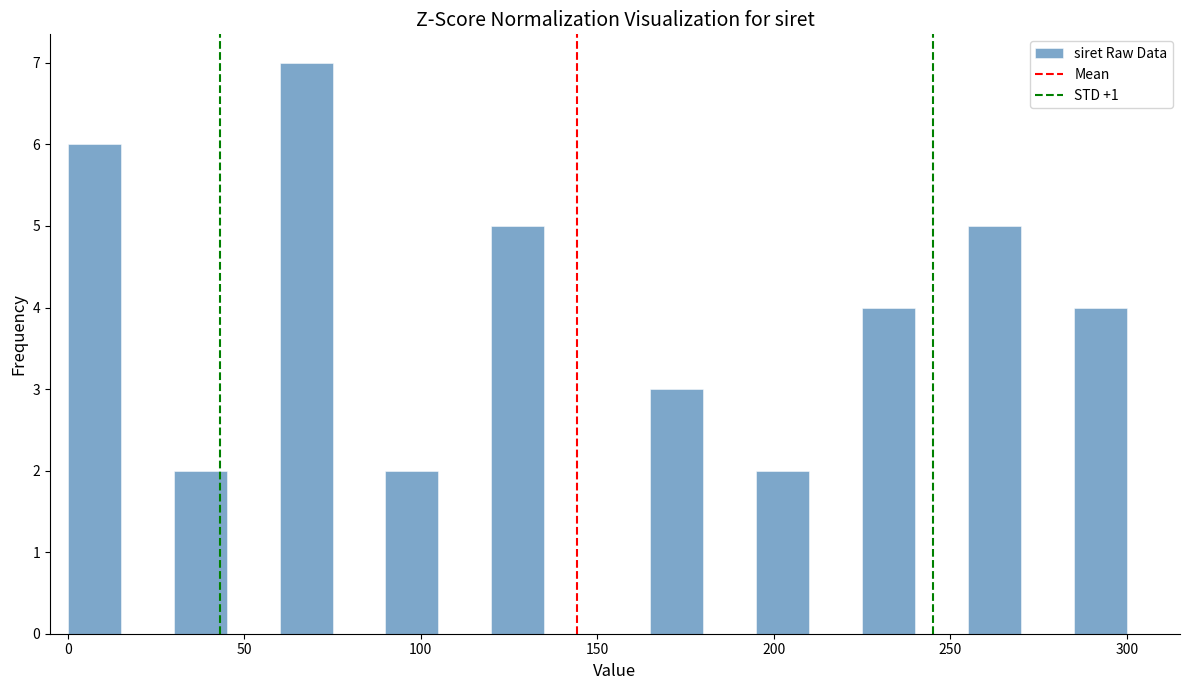

Read against the x-axis, roughly where is the centre of the tallest bar?

70